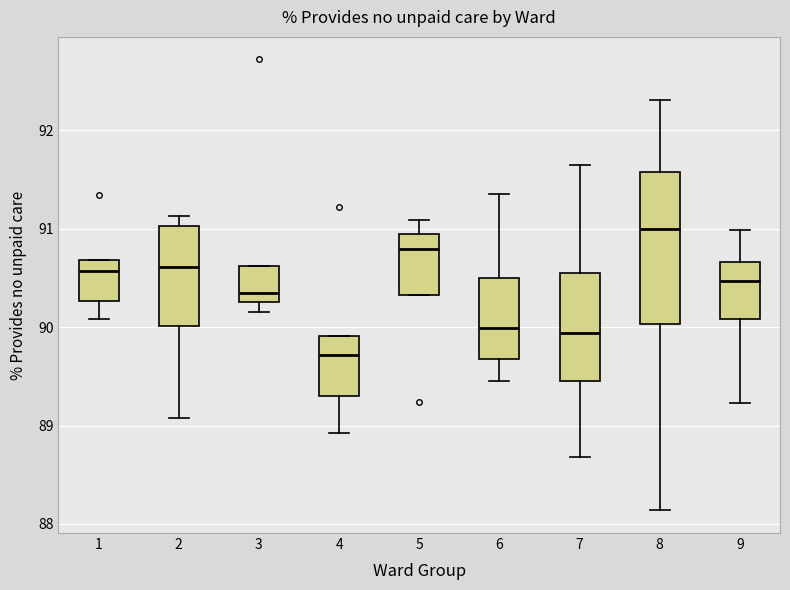

Where does the lower whisker of the box at x = 2 end on the y-axis? The values are not printed on the chart, so give them approximately, as read against the axis.

89.1